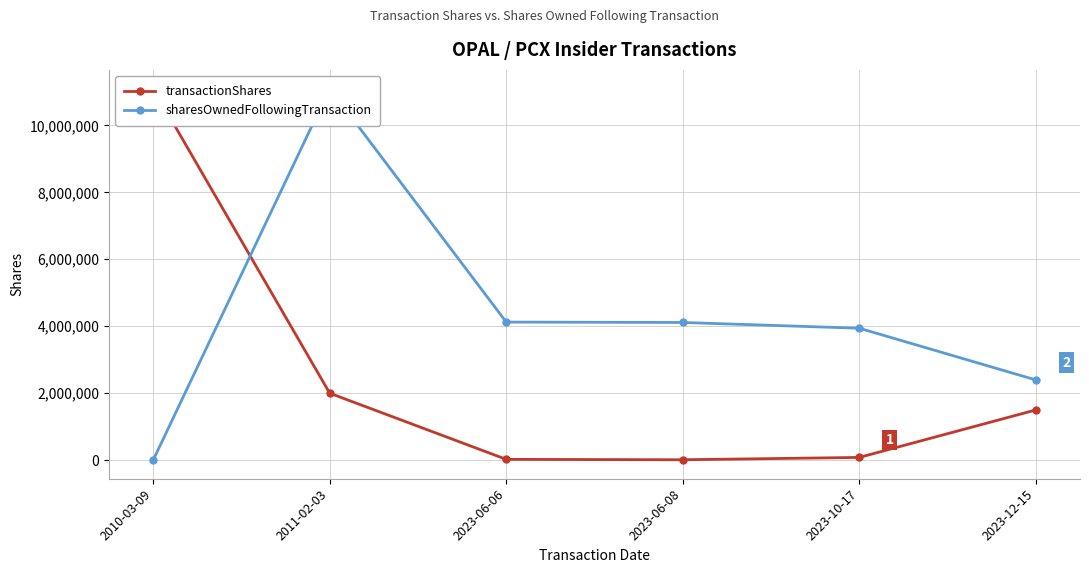

Which series has the largest total across all categories?

sharesOwnedFollowingTransaction